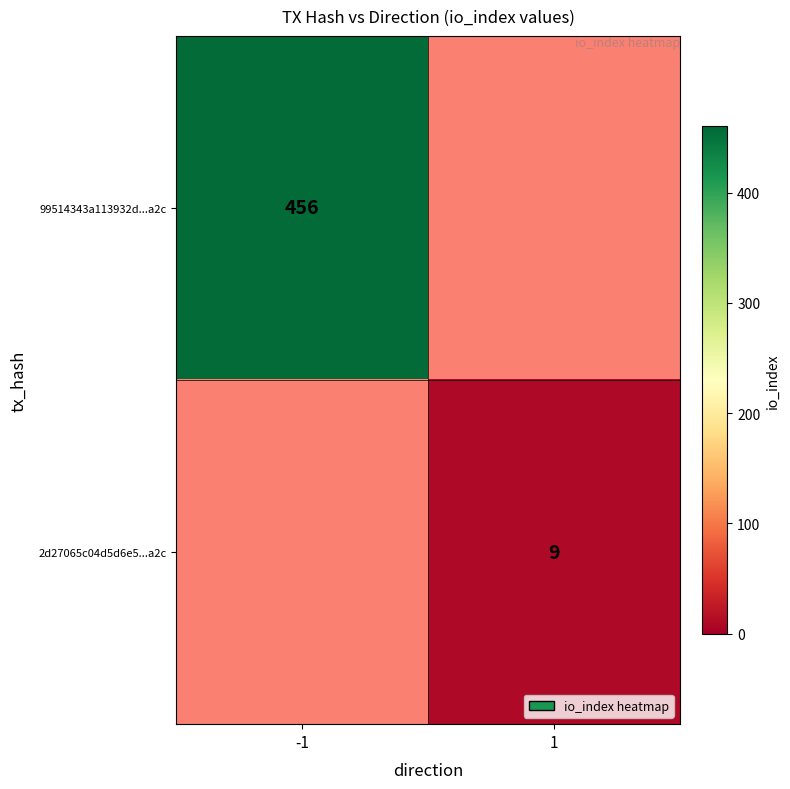

The value of 99514343a113932d...a2c at -1 is 719.6. True or false?

False